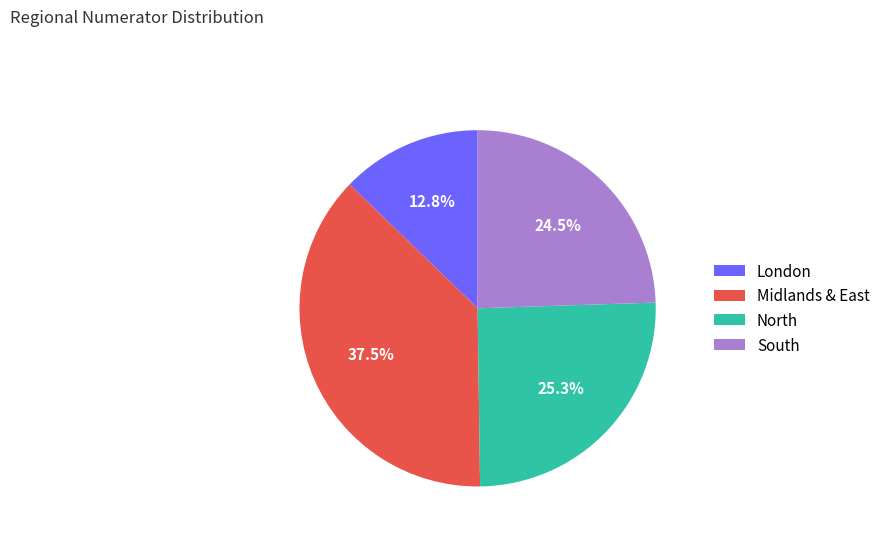

Is it true that London is 13% of the pie?

True